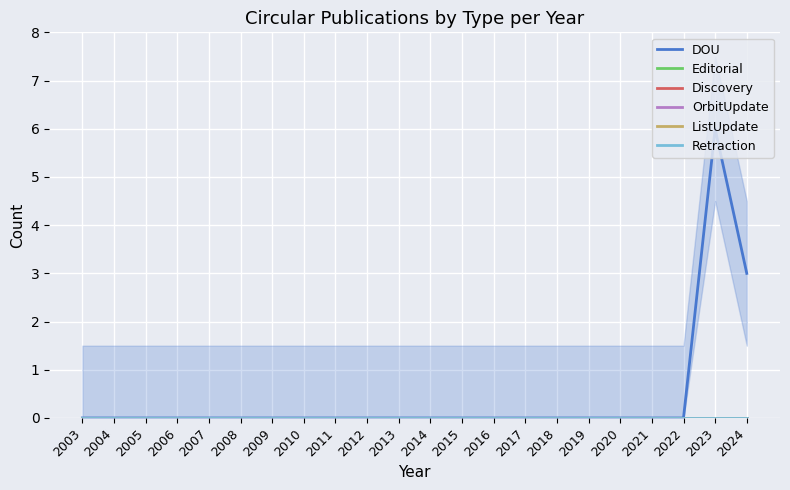

Which series has the largest total across all categories?

DOU